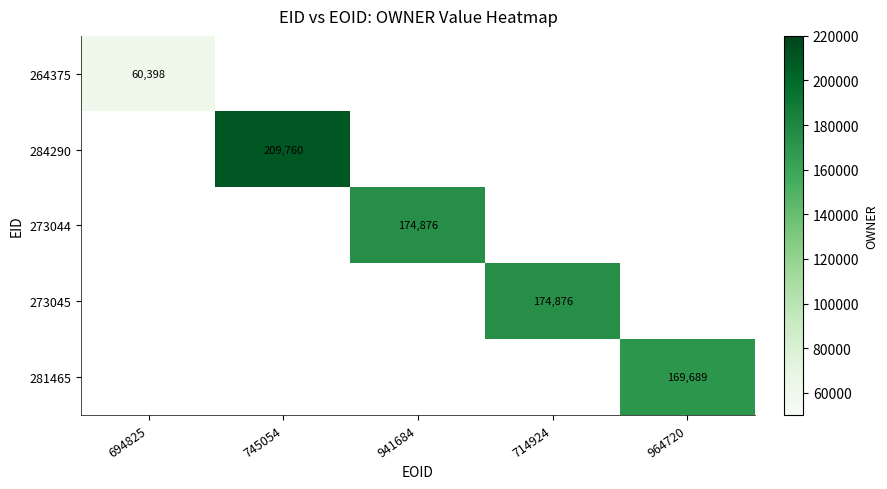

Is it true that 281465 equals 222172.4 at 964720?

False